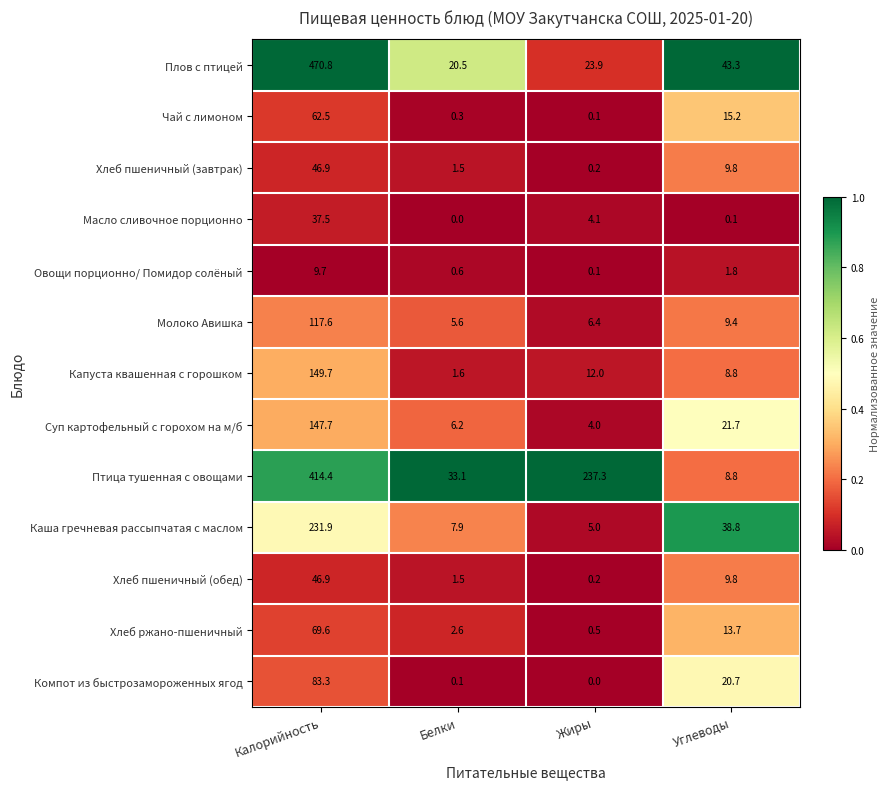

The Овощи порционно/ Помидор солёный series shows 0.2 at Белки. True or false?

False